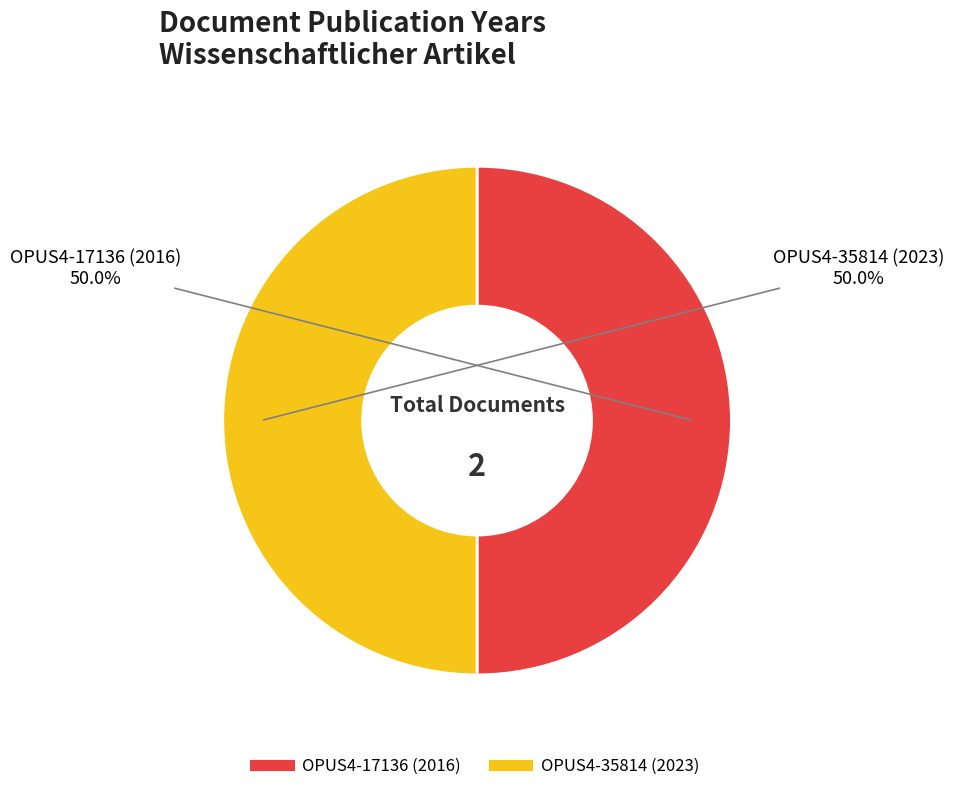

To the nearest percent, what is the average slice percentage?

50%